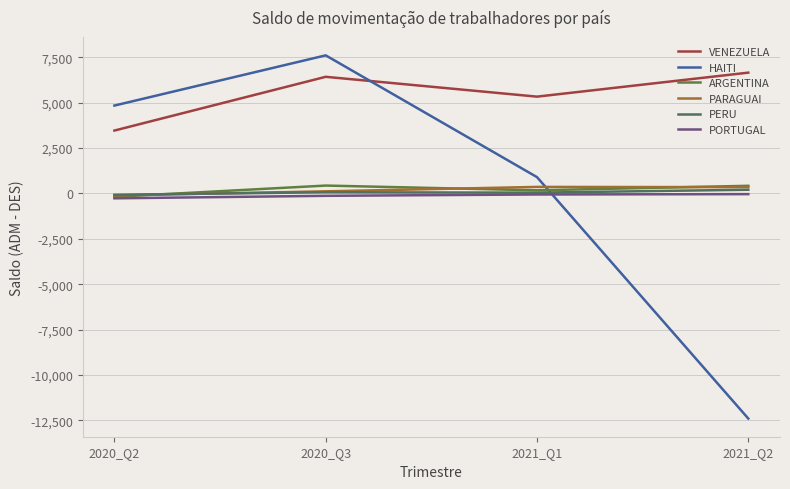

Which series has the largest total across all categories?

VENEZUELA